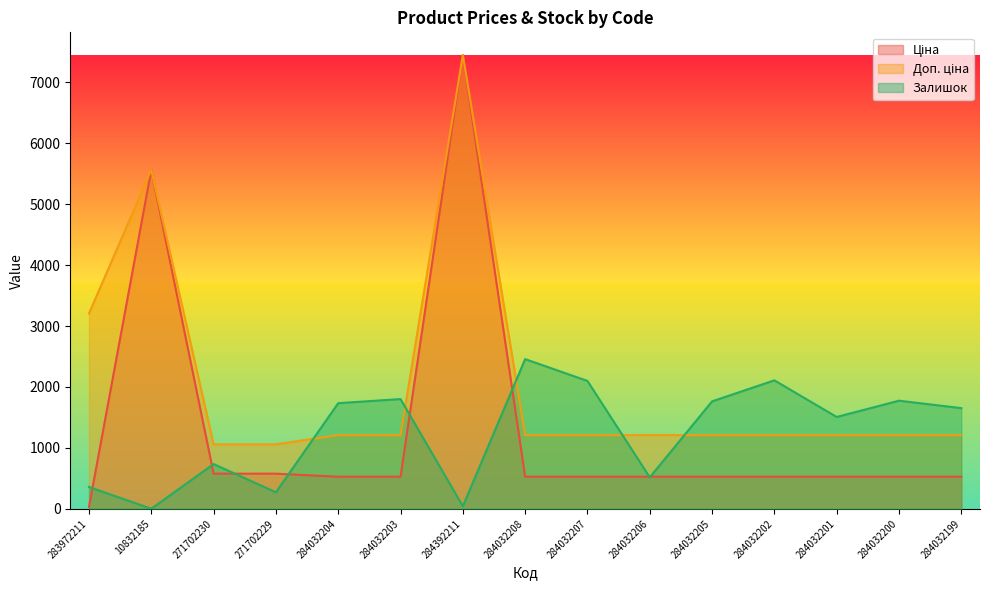

True or false: Ціна and Доп. ціна intersect in this chart.

False